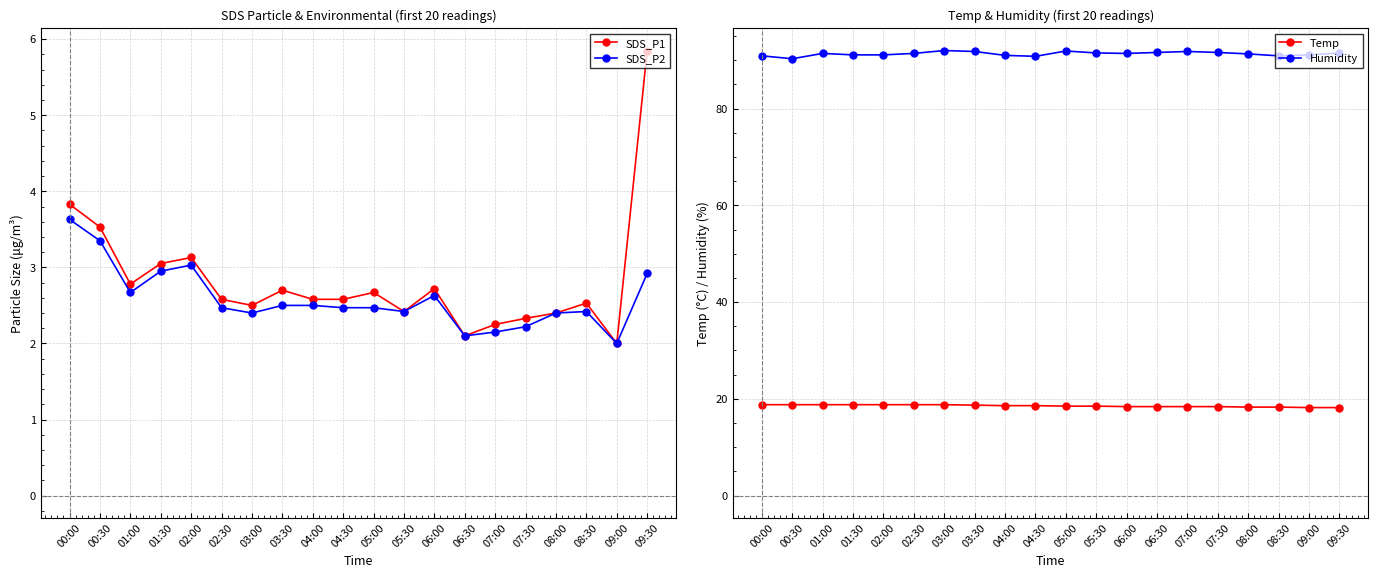

What is the difference between the SDS_P1 values at 04:30 and 00:30?

0.9